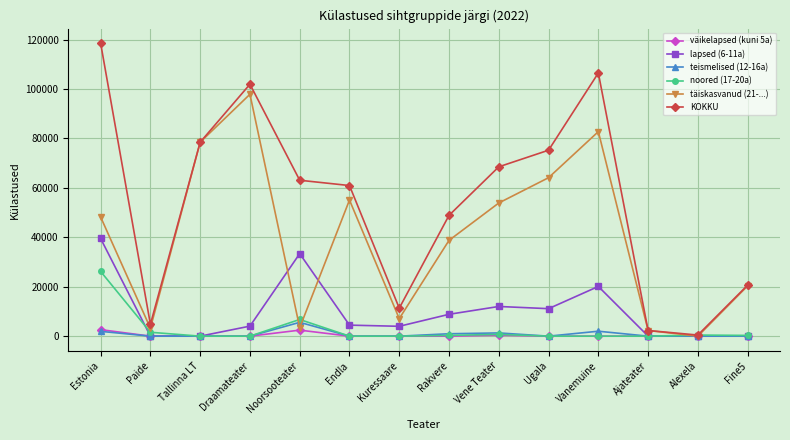

After their last crossing, which series has the higher values: noored (17-20a) or täiskasvanud (21-...)?

täiskasvanud (21-...)